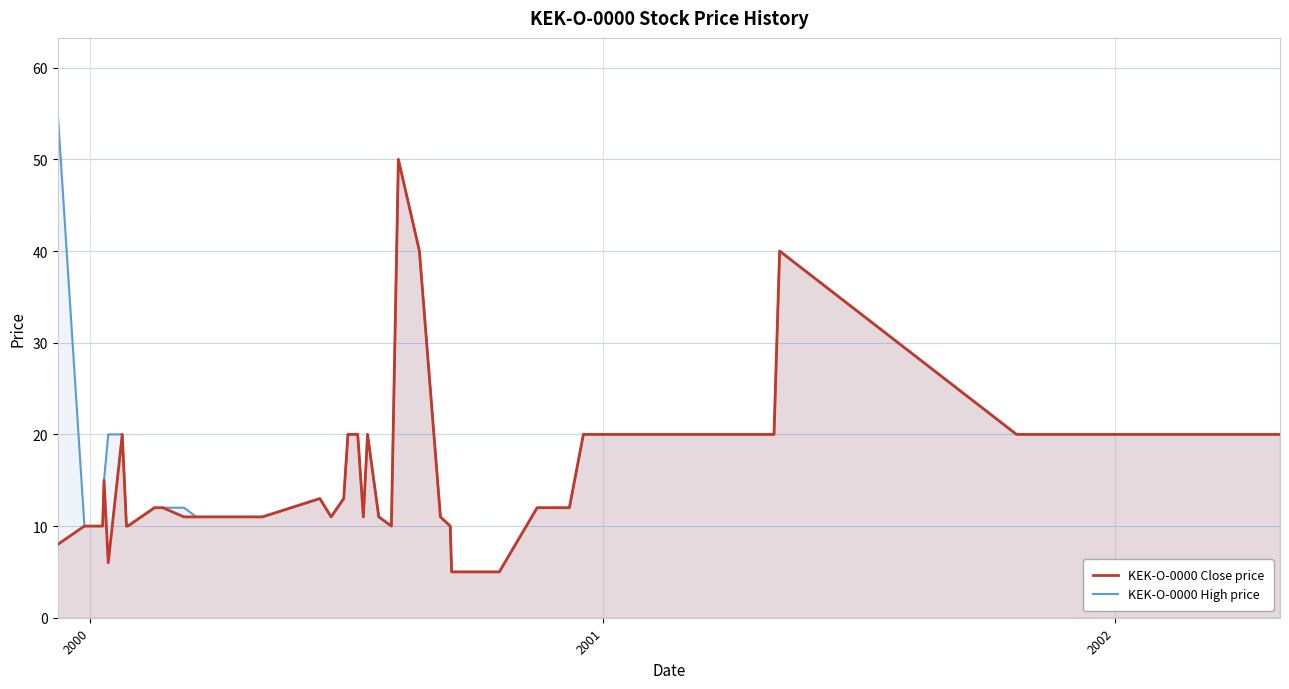

Reading left to right, what are all the values shown in this chart?

KEK-O-0000 Close price: 8	10	10	15	6	20	10	10	12	12	12	11	11	11	11	11	13	11	13	20	20	11	20	11	10	50	40	11	10	5	5	12	12	20	20	20	40	20	20	20
KEK-O-0000 High price: 55	10	10	15	20	20	10	10	12	12	12	12	11	11	11	11	13	11	13	20	20	11	20	11	10	50	40	11	10	5	5	12	12	20	20	20	40	20	20	20